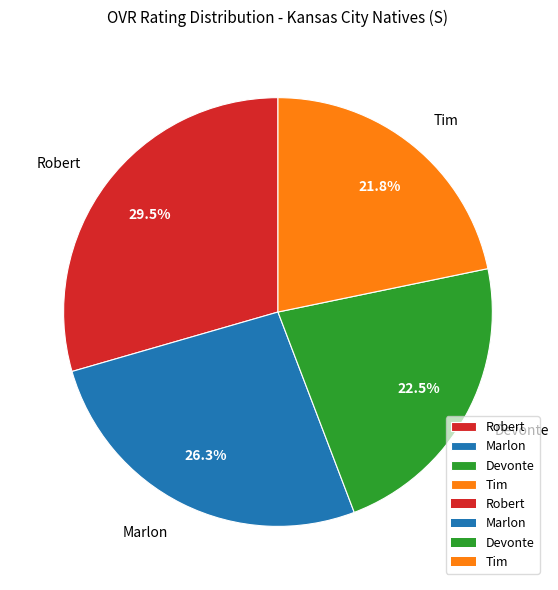

Do Robert and Devonte together represent more than half of the pie?

Yes